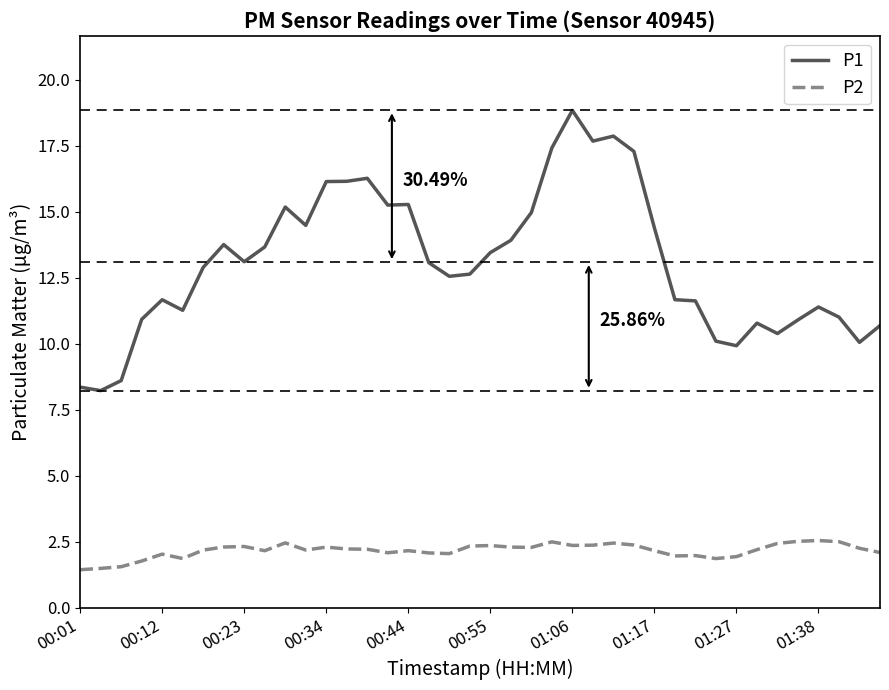

List the series in order of their overall mean, highest first.

P1, P2